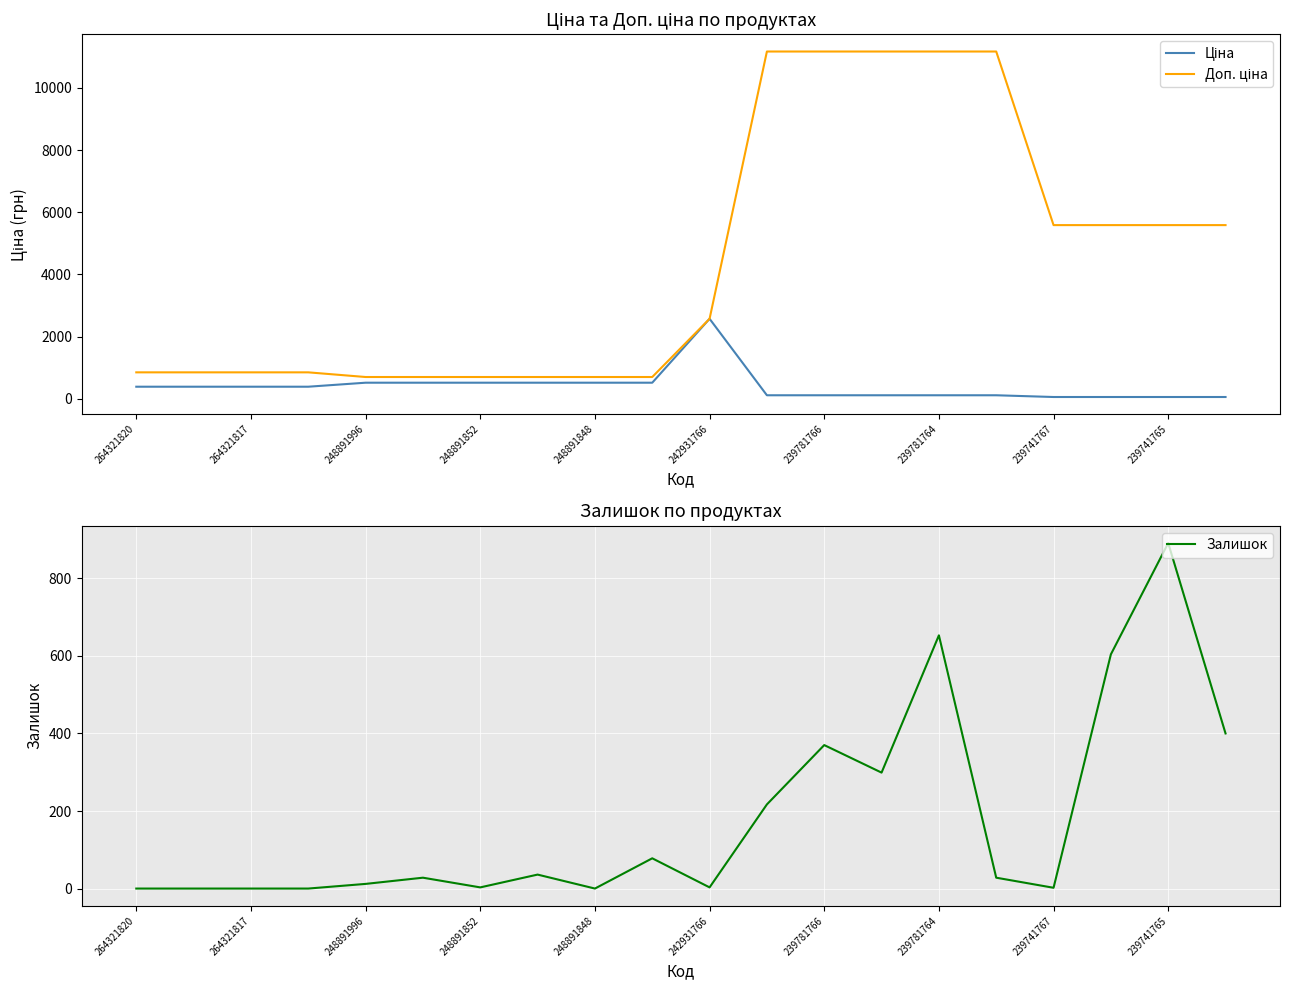

Which category has the highest value in the Залишок series?

239741765